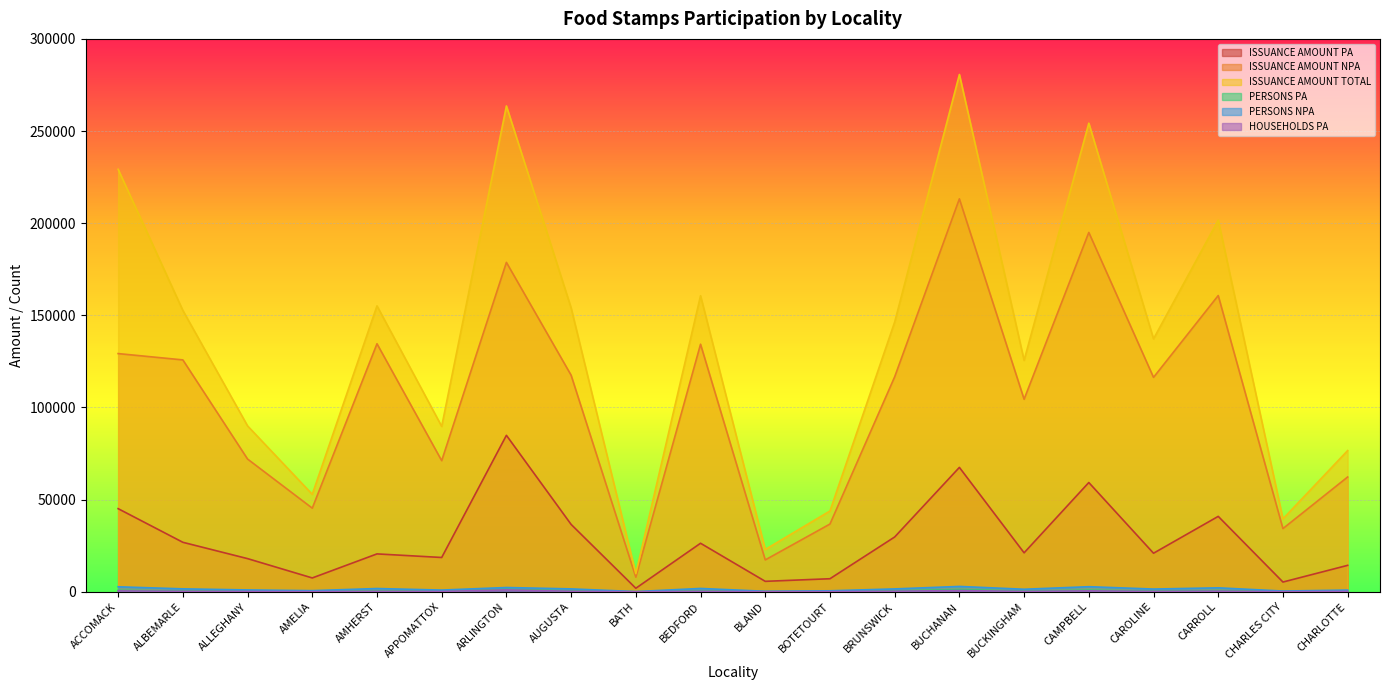

At which category is the sum across all series the highest?

BUCHANAN